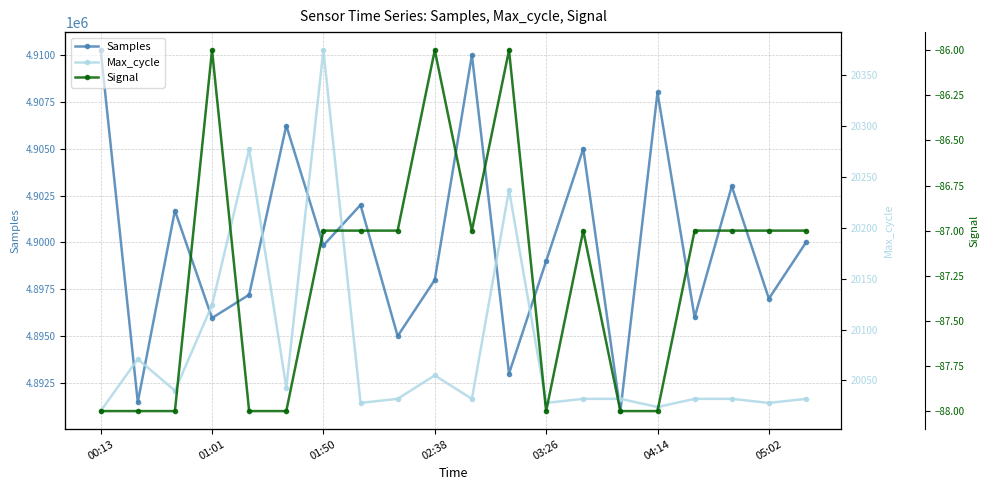

What is the value of the Signal point at the 13th from the left?

-88